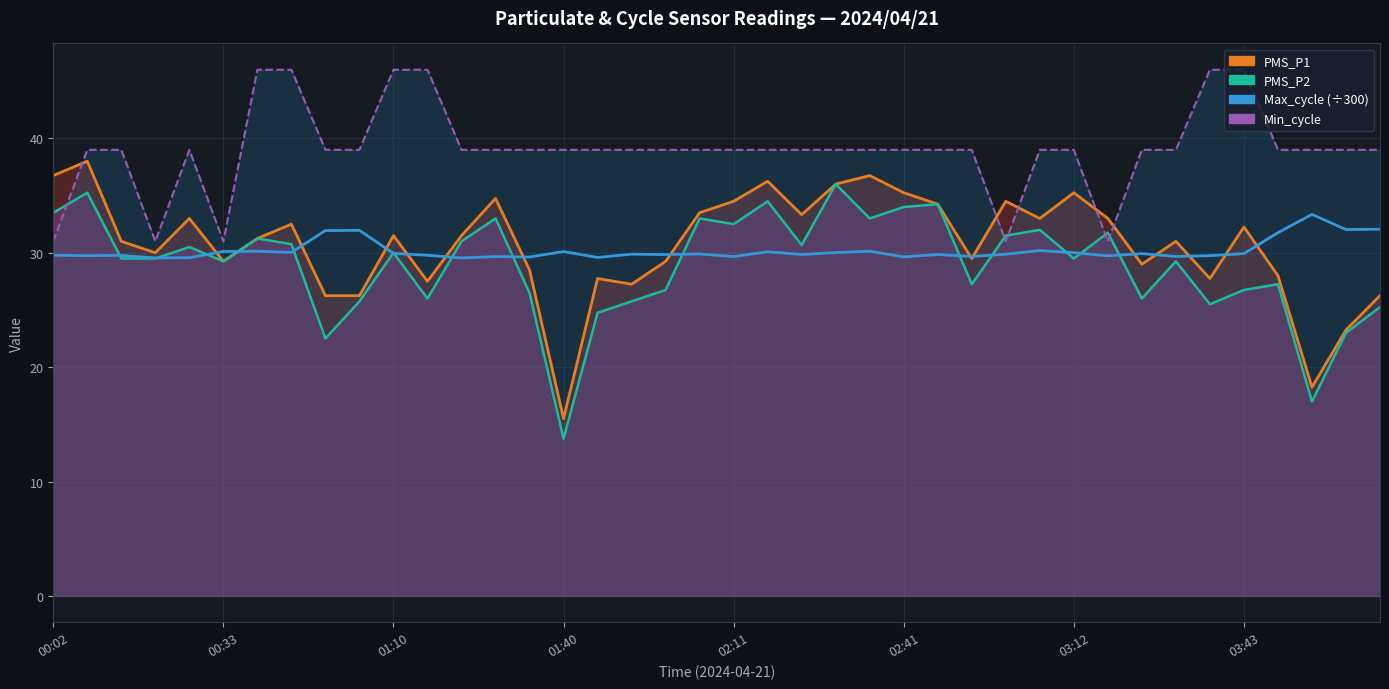

True or false: the data shows 29.9 at 32.

True